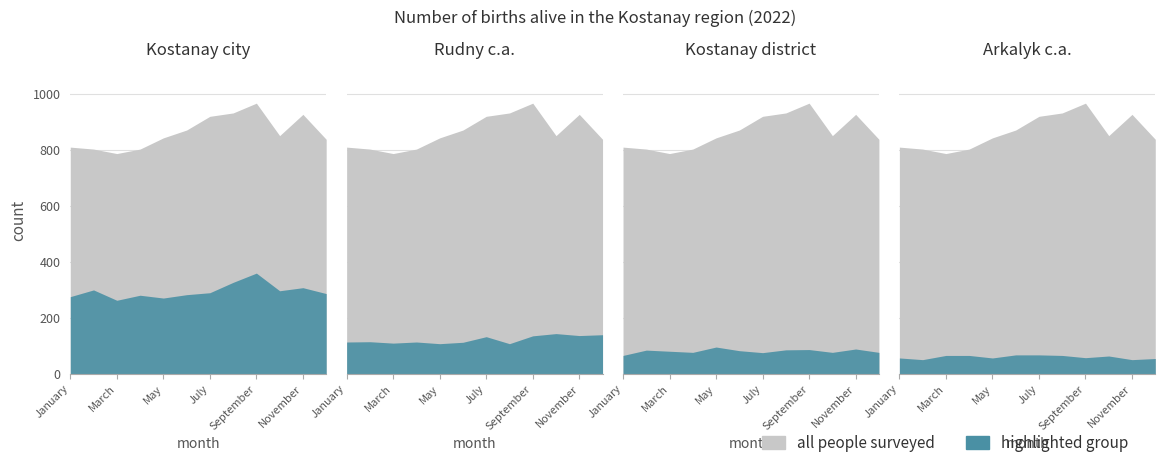

Where is the first local maximum for Rudny c.a.?

February